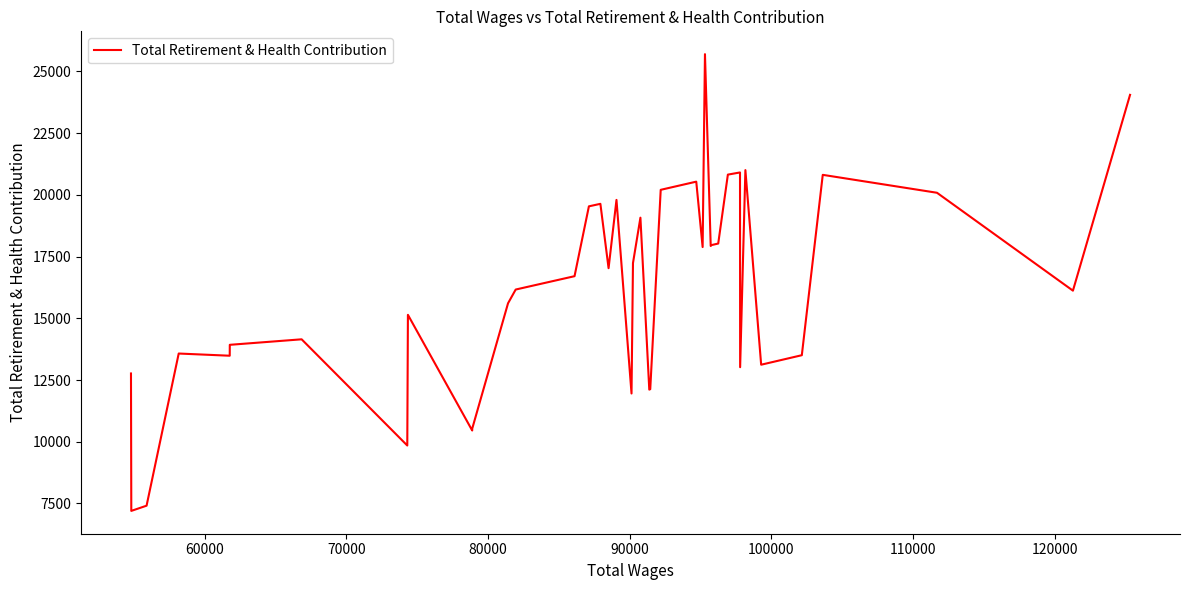

Does the chart display data point markers on the line(s)?

No